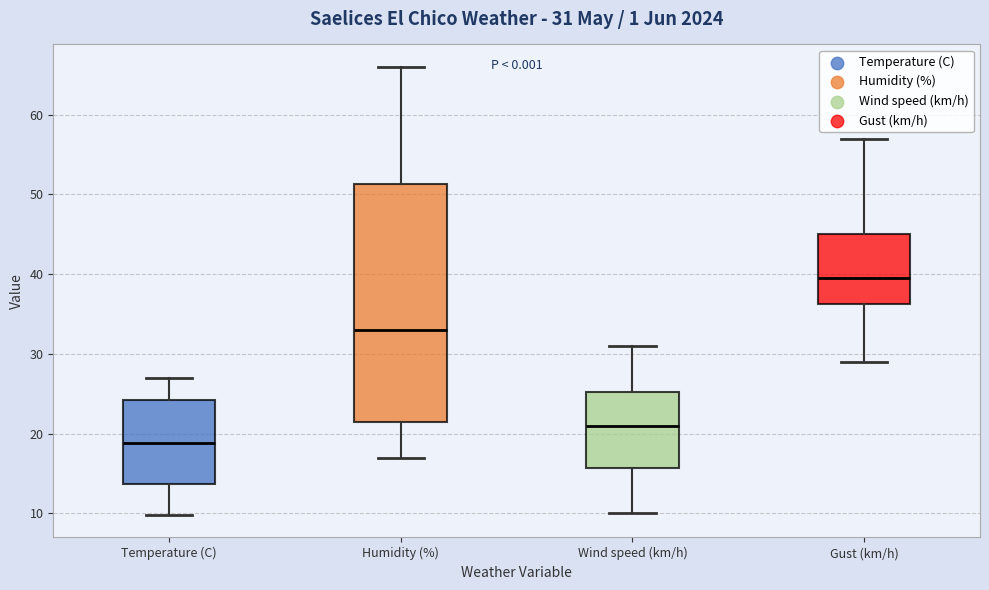

Which box is the tallest, from its lower edge to its upper edge?

Humidity (%)